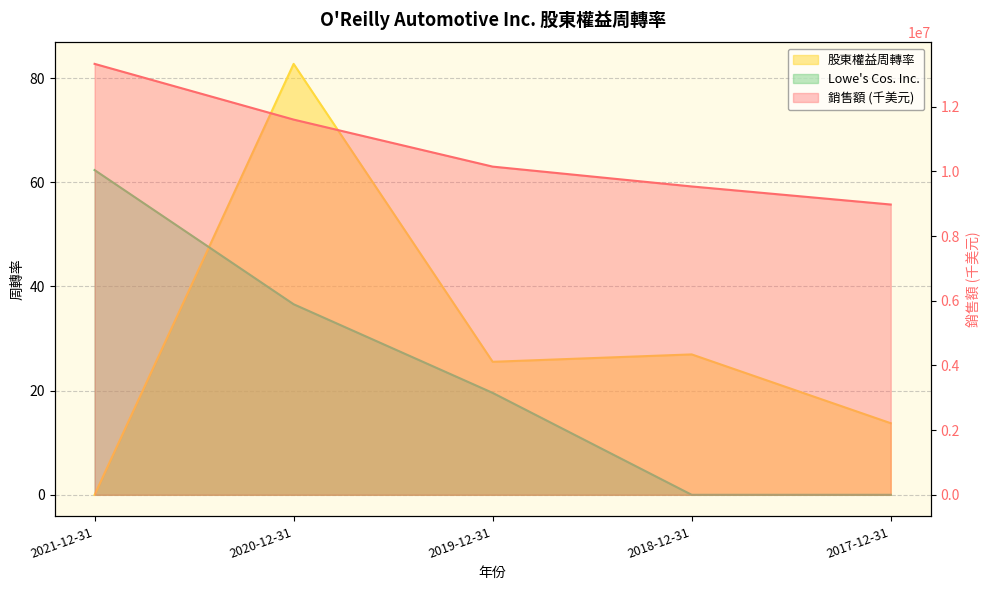

List the series in order of their peak value, highest first.

銷售額 (千美元), 股東權益周轉率, Lowe's Cos. Inc.